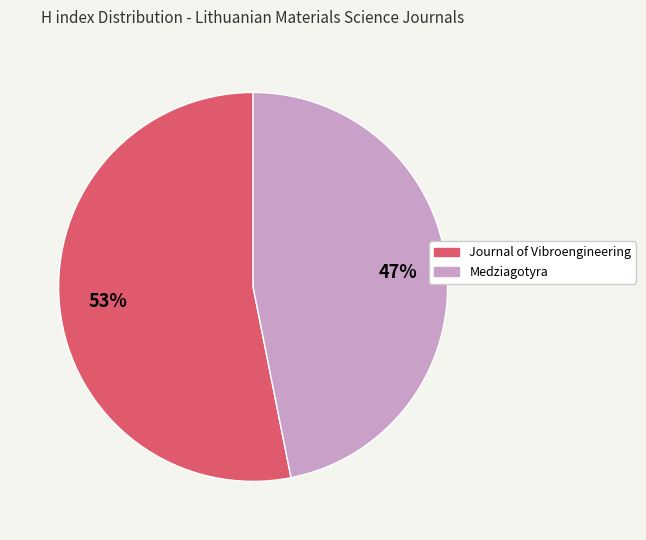

Does any single category account for the majority?

Yes